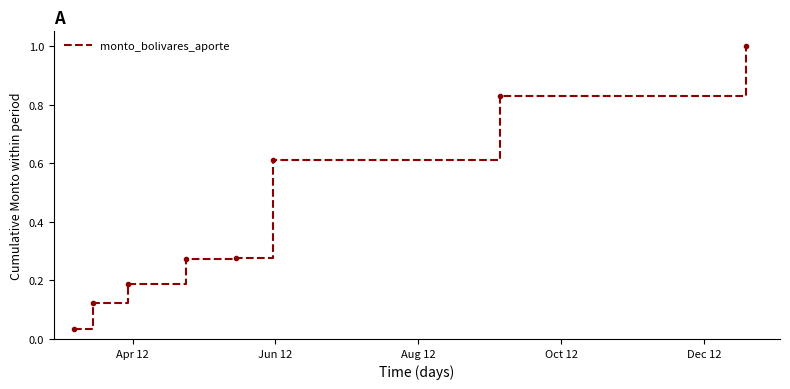

What is the average value?

0.4